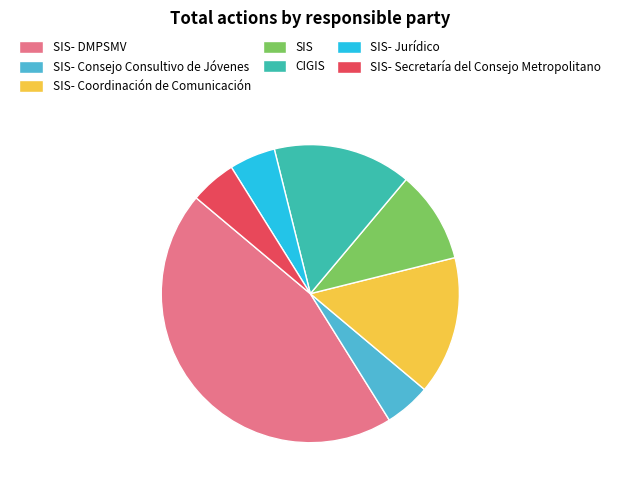

Is it true that SIS is 4% of the pie?

False